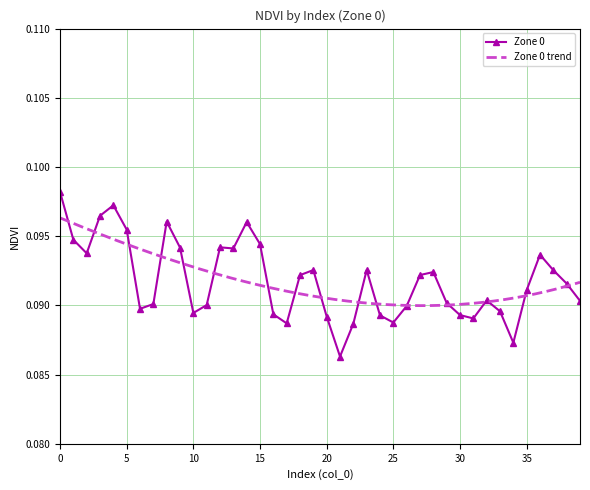

True or false: the data shows 0.2 at 1.

False